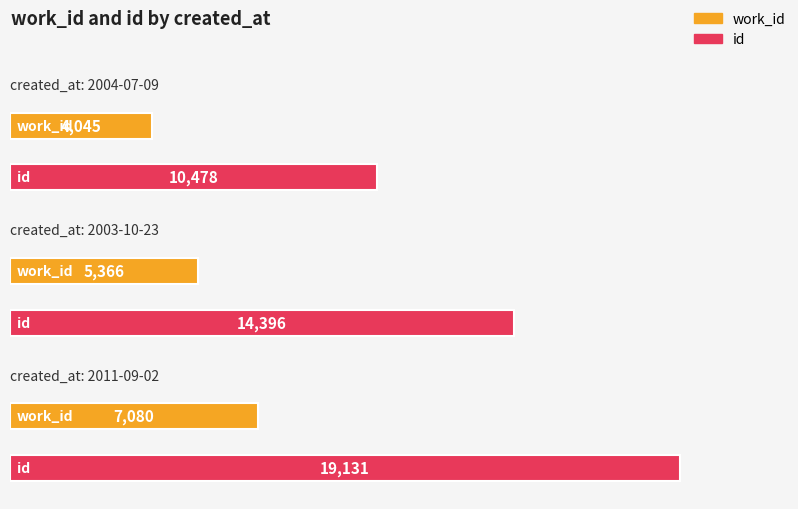

Reading left to right, extract all data points from this chart.

work_id: 2004-07-09=4045	2003-10-23=5366	2011-09-02=7080
id: 2004-07-09=10478	2003-10-23=14396	2011-09-02=19131